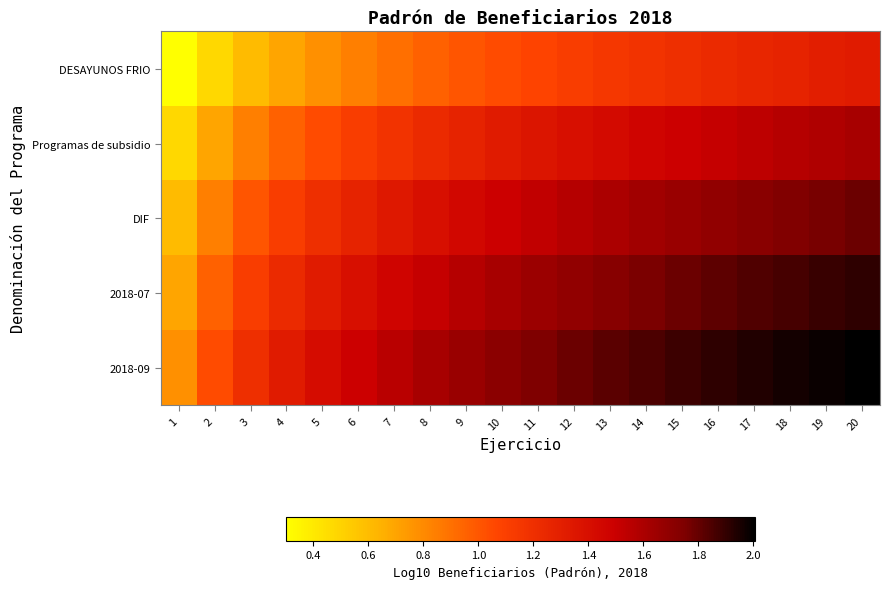

Between 12 and 17, which series saw the biggest shift?

2018-09